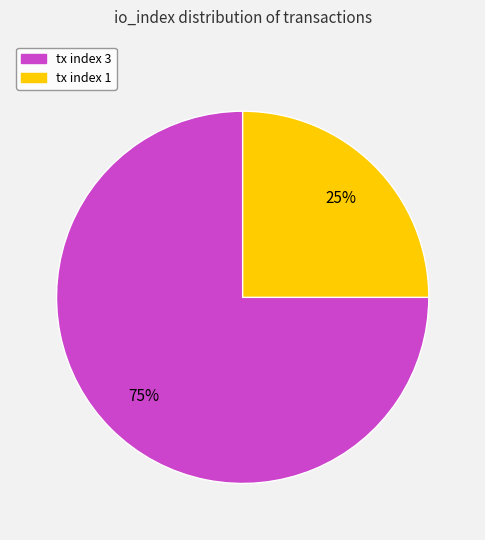

What is the ratio of the value at tx index 1 to the value at tx index 3?

0.3